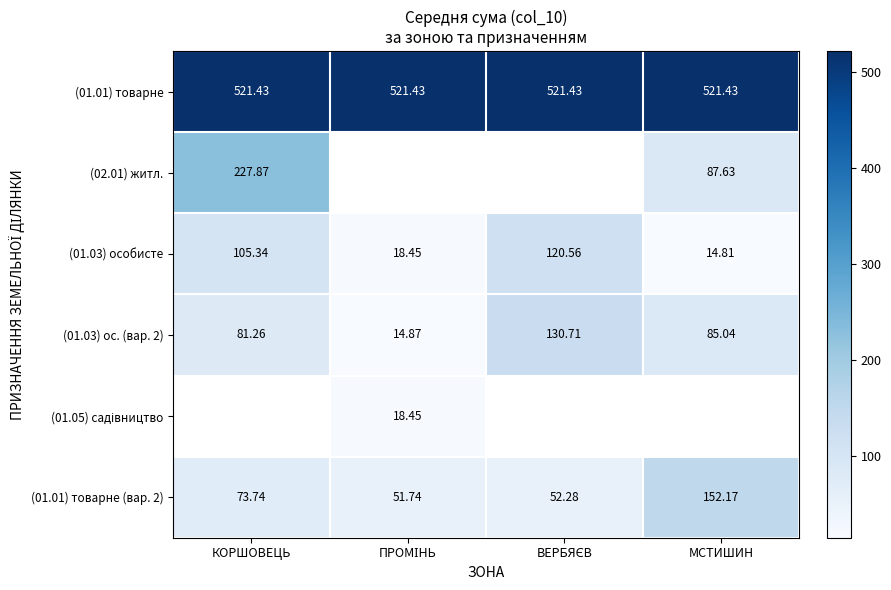

Where is (01.03) особисте nearest to the value 67?

КОРШОВЕЦЬ